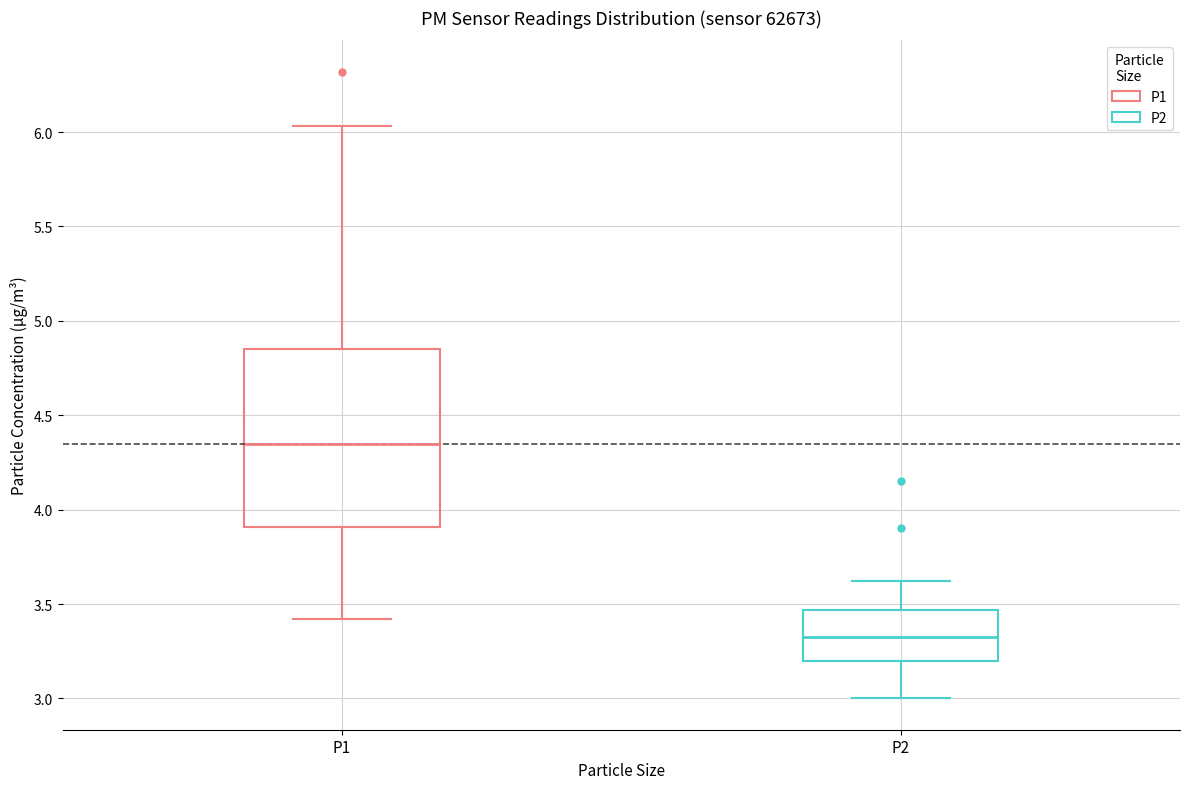

Reading left to right, read every box against the y-axis: the position of its median line, the range the box covers, and the ends of its whiskers. The values are not printed on the chart, so give them approximately, as read against the axis.

P1: median 4.35, box 3.90 to 4.85, whiskers 3.40 to 6.05
P2: median 3.35, box 3.20 to 3.45, whiskers 3.00 to 3.60